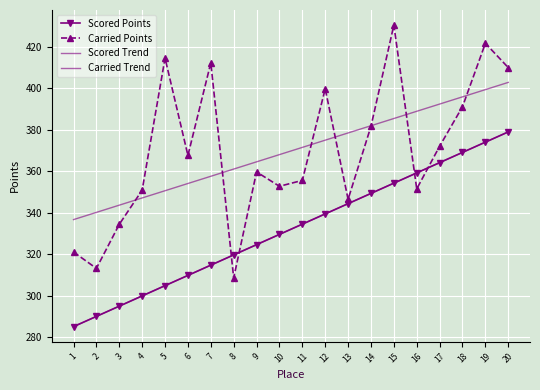

True or false: Scored Points and Scored Trend intersect in this chart.

True